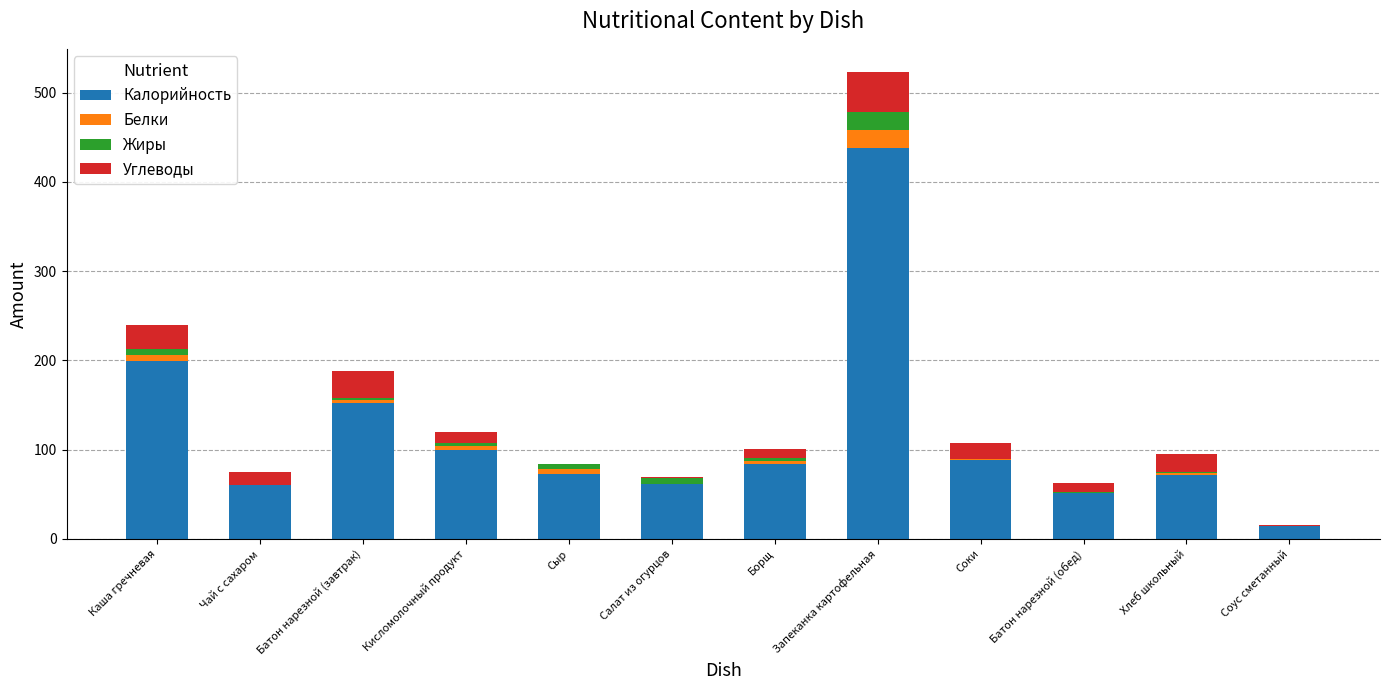

The Калорийность series shows 84 at Борщ. True or false?

True